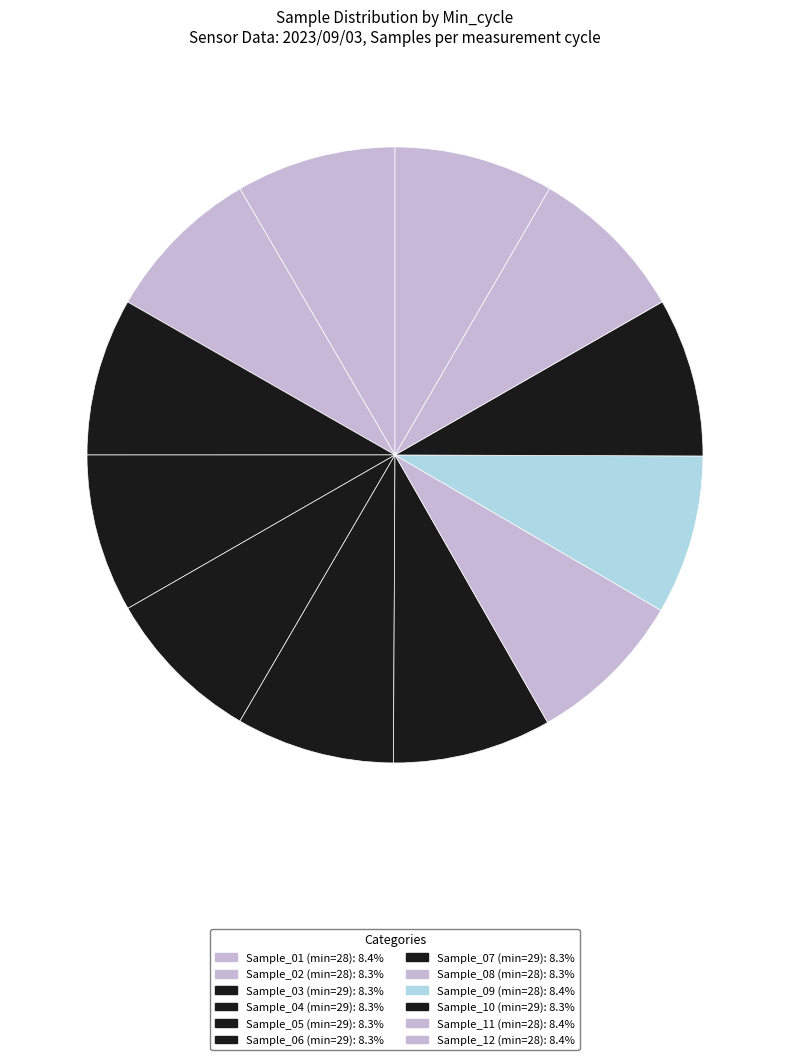

How many segments does this pie chart have?

12